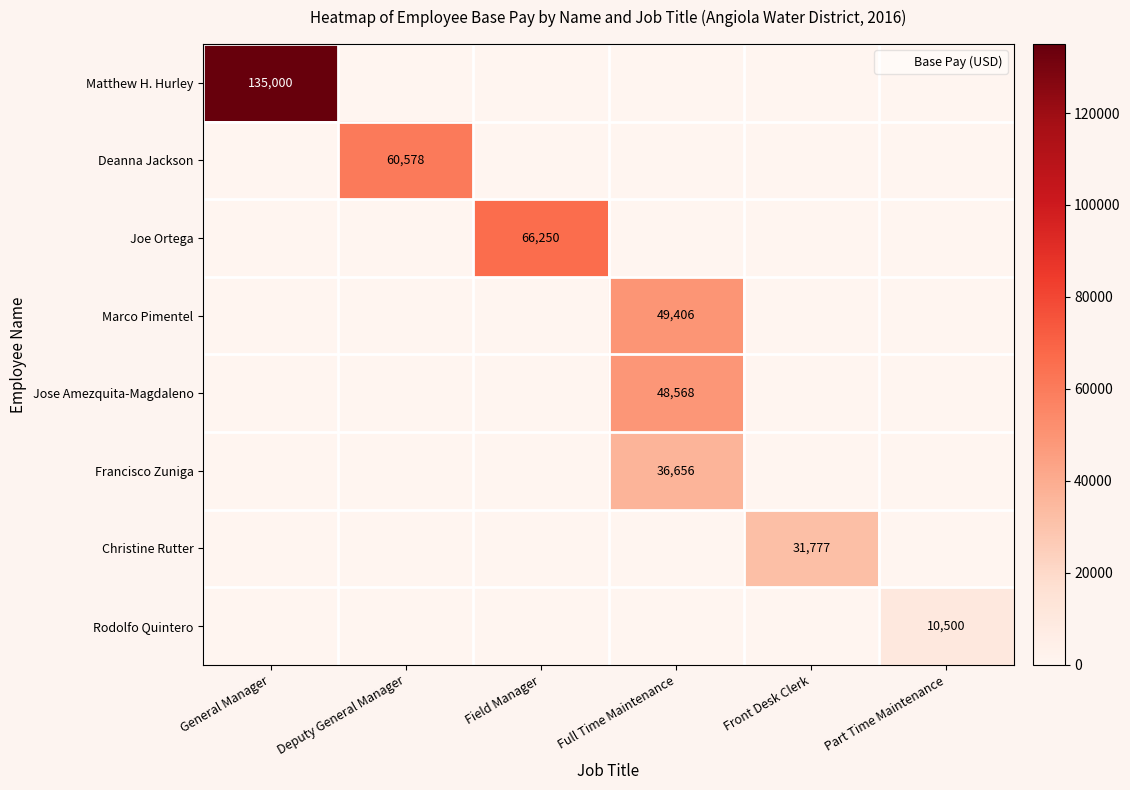

Which series has the widest spread of values?

Matthew H. Hurley